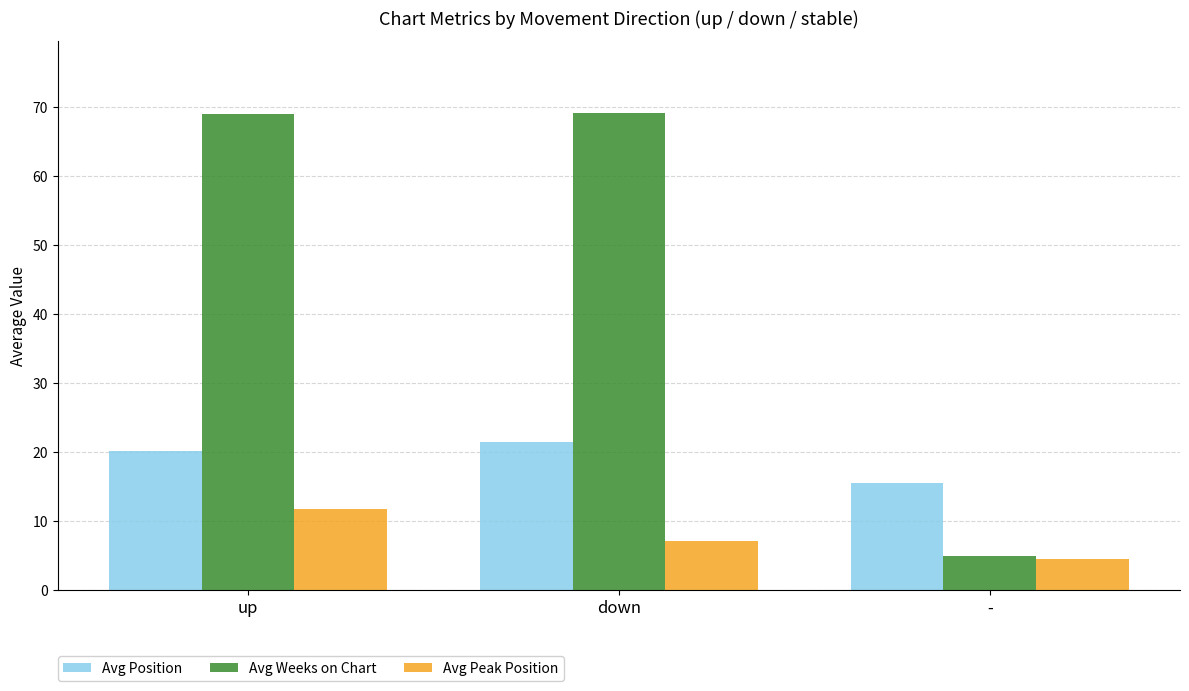

What are all the series names shown in the legend?

Avg Position, Avg Weeks on Chart, Avg Peak Position